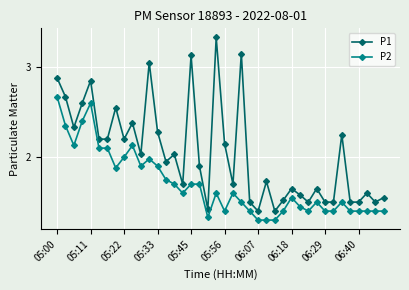

Which series has the largest total across all categories?

P1